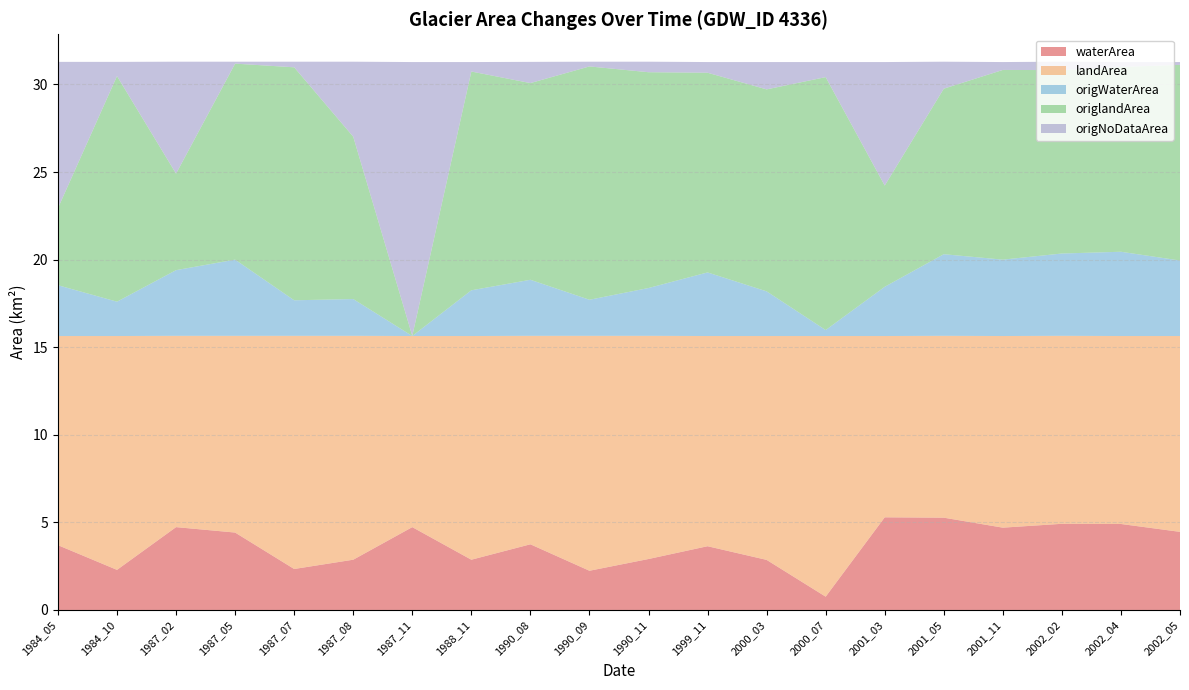

Reading left to right, what are all the values shown in this chart?

waterArea: 3.7	2.3	4.7	4.4	2.3	2.9	4.7	2.9	3.8	2.2	2.9	3.6	2.9	0.8	5.3	5.3	4.7	4.9	4.9	4.5
landArea: 11.9	13.3	10.9	11.2	13.3	12.8	10.9	12.8	11.9	13.4	12.7	12.0	12.8	14.9	10.3	10.4	10.9	10.7	10.7	11.2
origWaterArea: 2.9	2.0	3.8	4.3	2.0	2.1	0.0	2.6	3.2	2.1	2.7	3.6	2.5	0.3	2.8	4.7	4.4	4.7	4.8	4.3
origlandArea: 4.4	12.9	5.5	11.2	13.3	9.3	0.0	12.5	11.2	13.3	12.3	11.4	11.5	14.4	5.8	9.4	10.8	10.5	10.6	11.2
origNoDataArea: 8.3	0.8	6.4	0.1	0.3	4.3	15.6	0.5	1.2	0.3	0.6	0.6	1.6	0.9	7.0	1.5	0.5	0.5	0.3	0.2